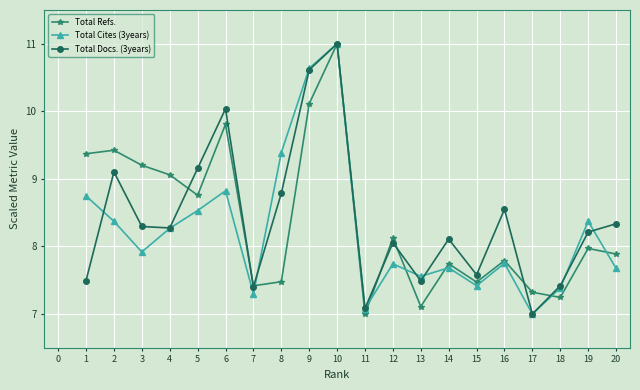

After their last crossing, which series has the higher values: Total Refs. or Total Cites (3years)?

Total Refs.